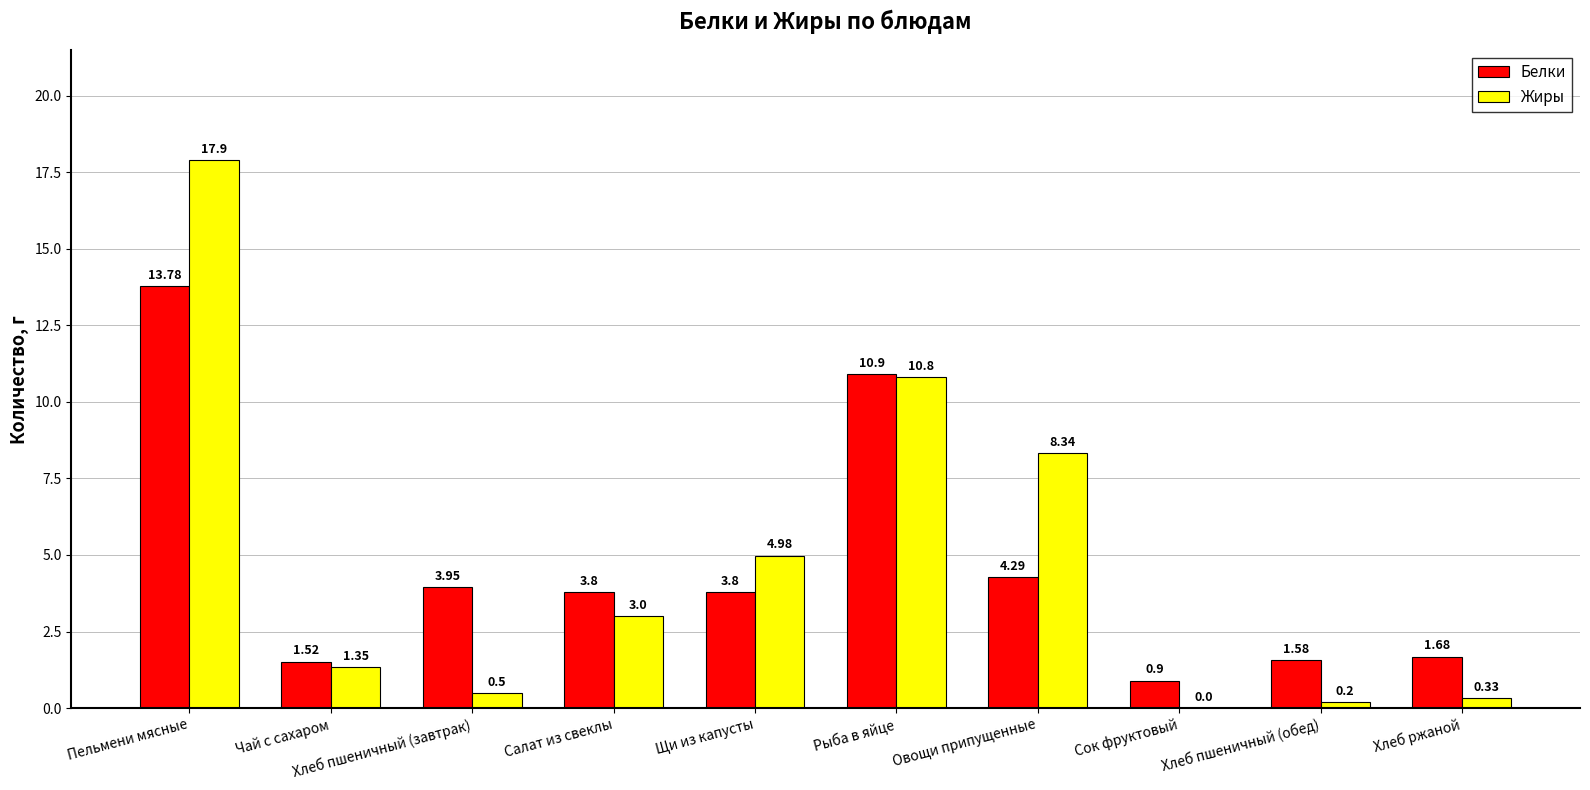

At which label does Жиры first exceed 3?

Пельмени мясные